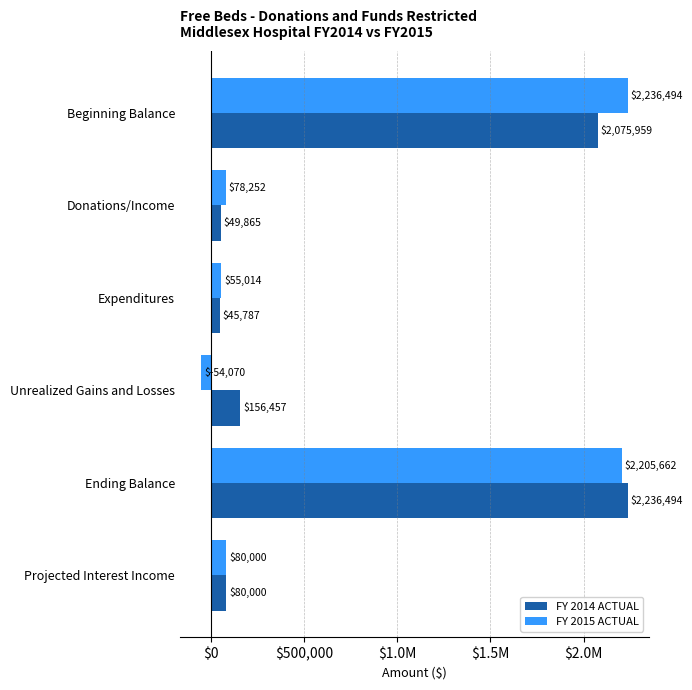

What are all the series names shown in the legend?

FY 2014 ACTUAL, FY 2015 ACTUAL